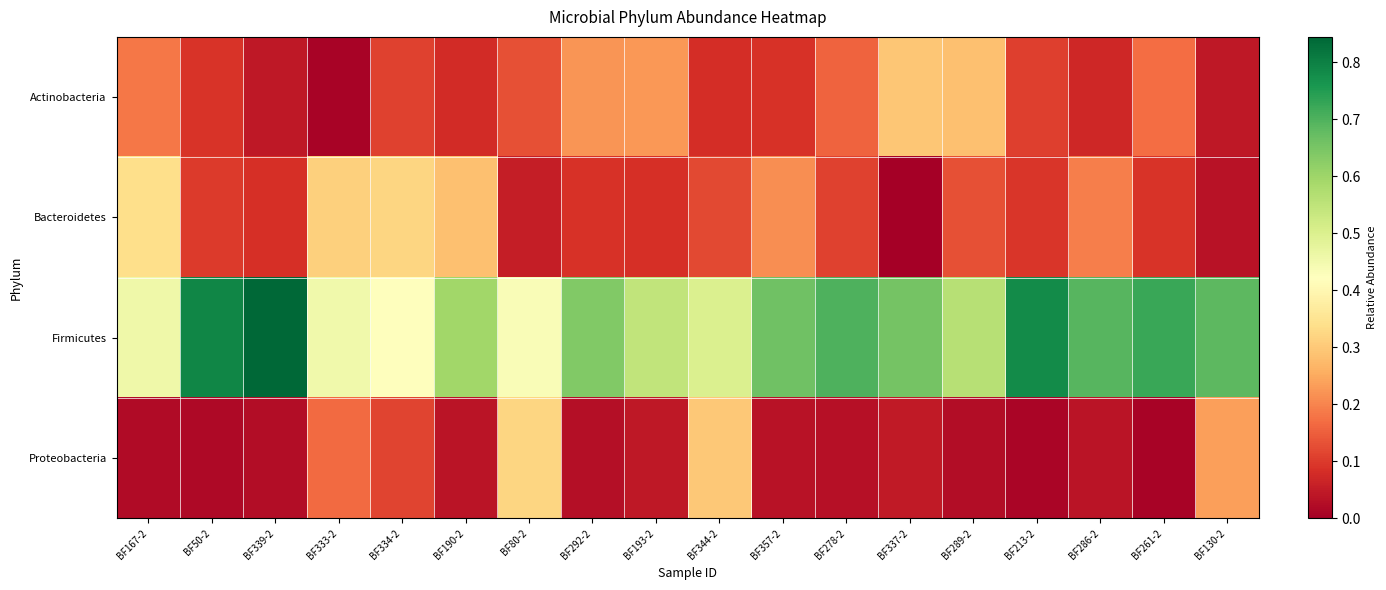

How many distinct data groups are displayed?

4